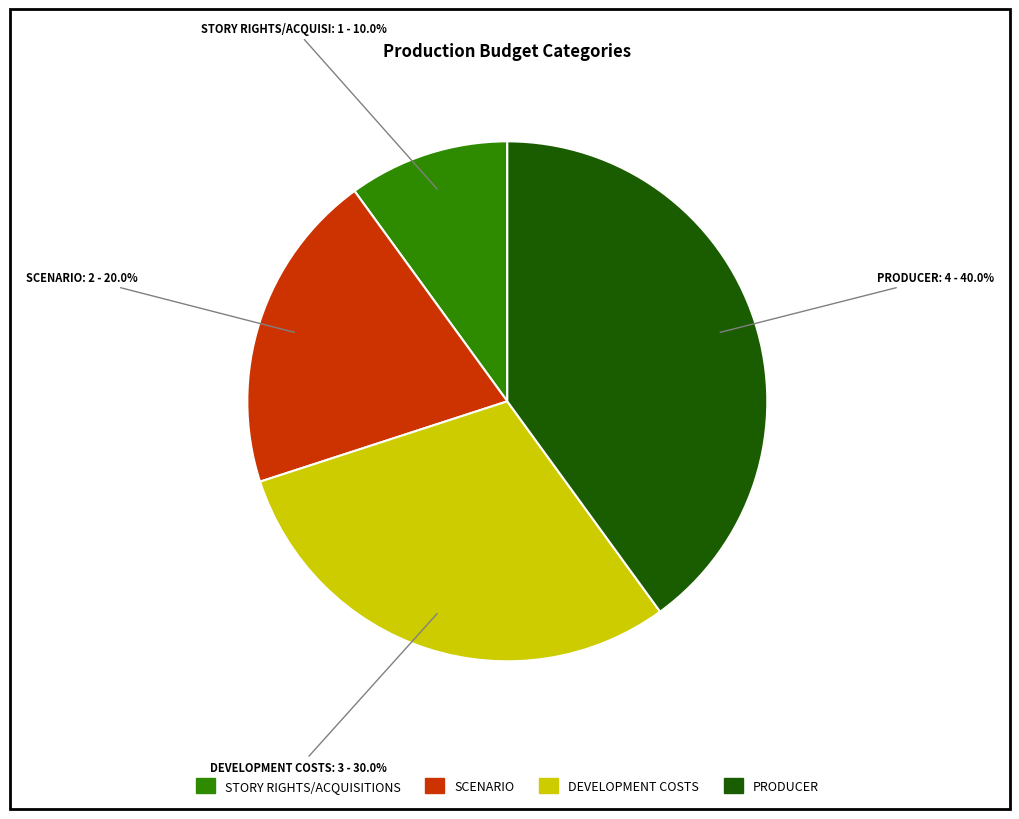

What is the smallest slice in the pie chart?

STORY RIGHTS/ACQUISITIONS